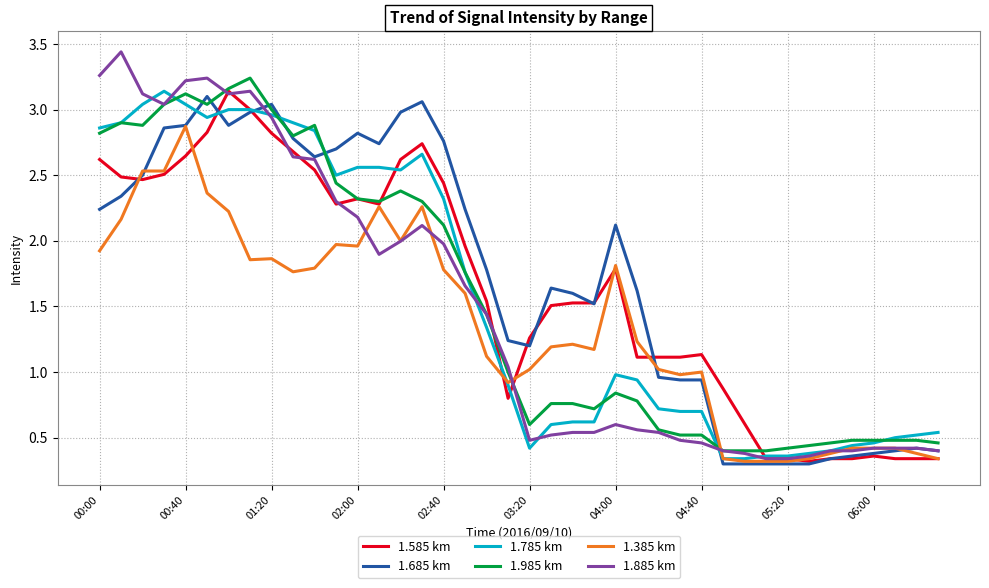

What is the sum of all 1.885 km values?

59.4